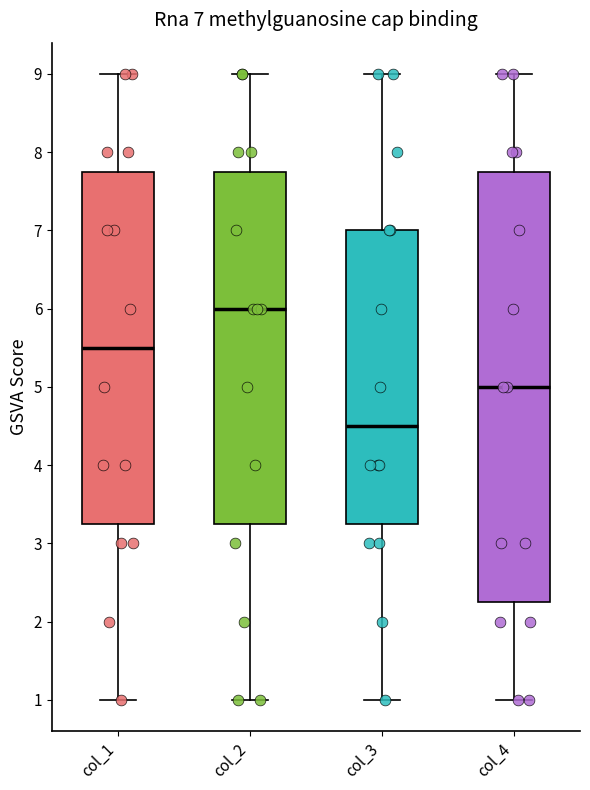

Which box's median line is the lowest?

col_3